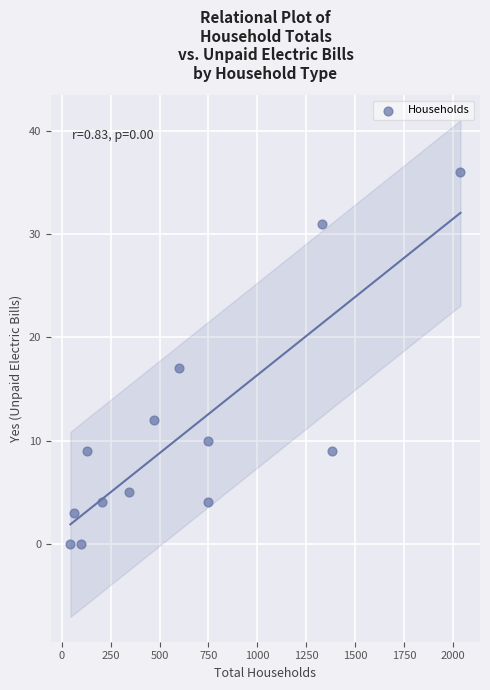

What is the range of X values (max minus min)?

1995